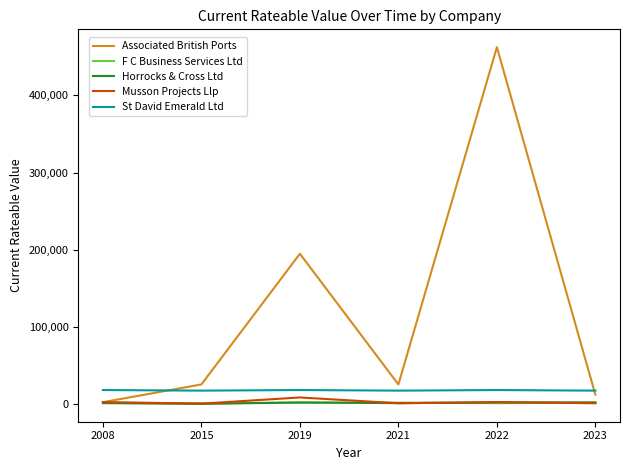

True or false: Horrocks & Cross Ltd and St David Emerald Ltd cross at least once.

False